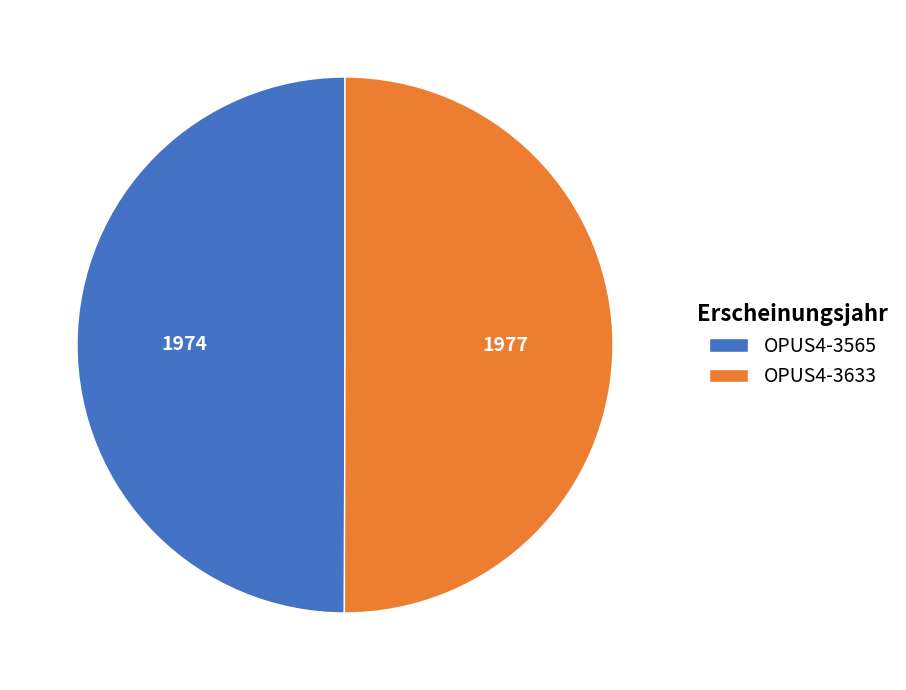

Do OPUS4-3633 and OPUS4-3565 together represent more than half of the pie?

Yes